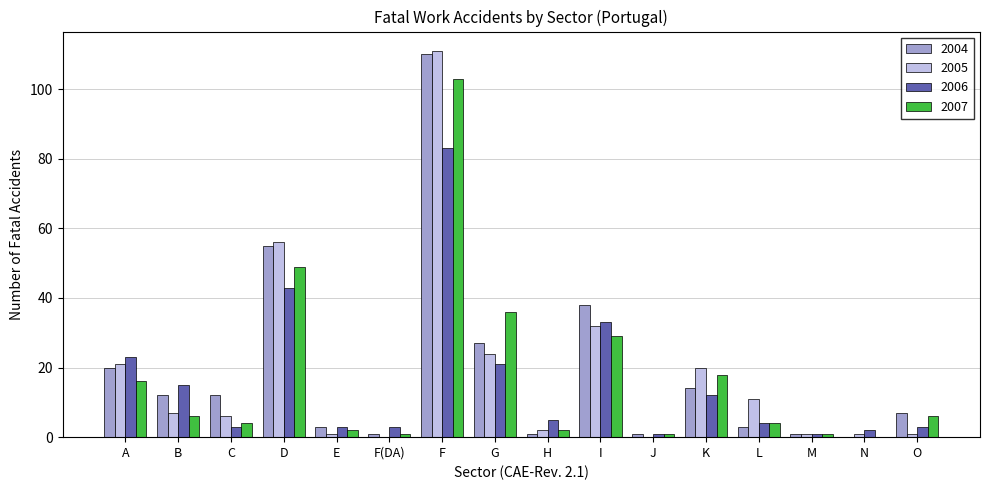

Is it true that 2007 equals 12 at G?

False